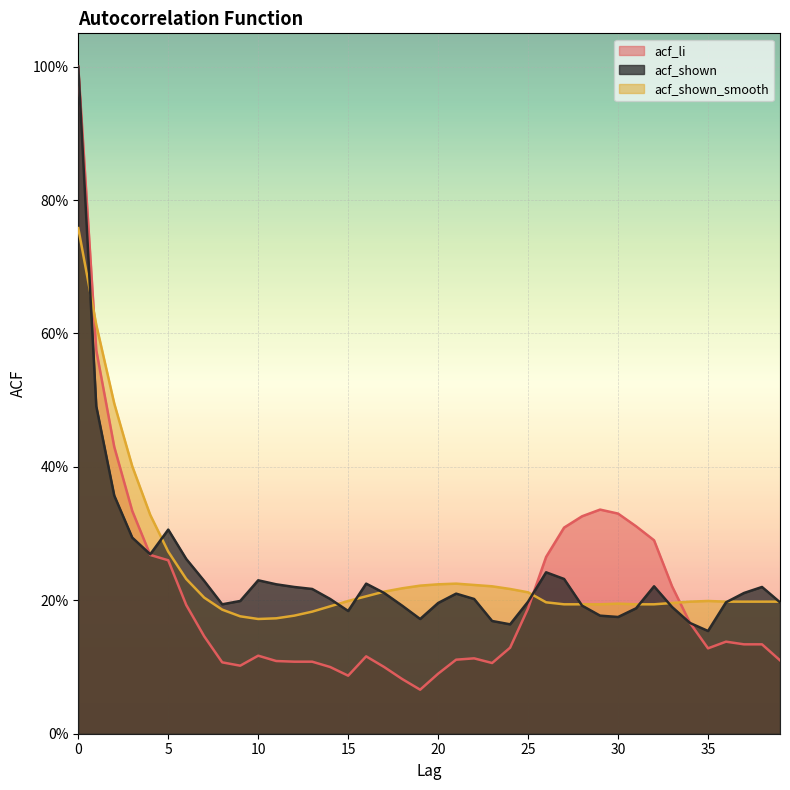

What is the maximum value shown in the chart?

1.0